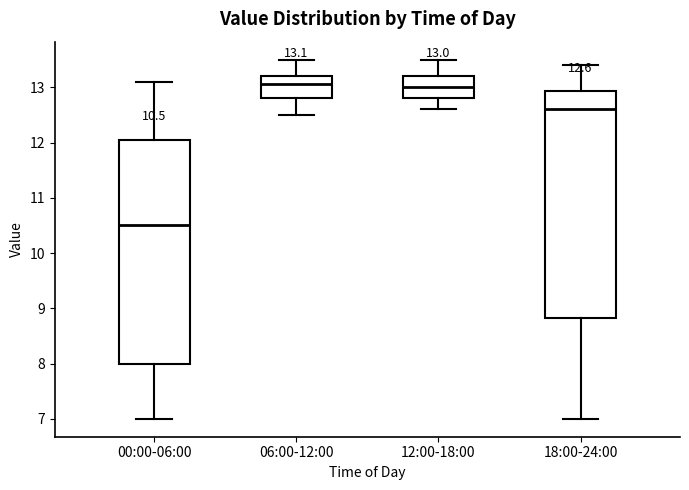

Which box's median line is the lowest?

00:00-06:00